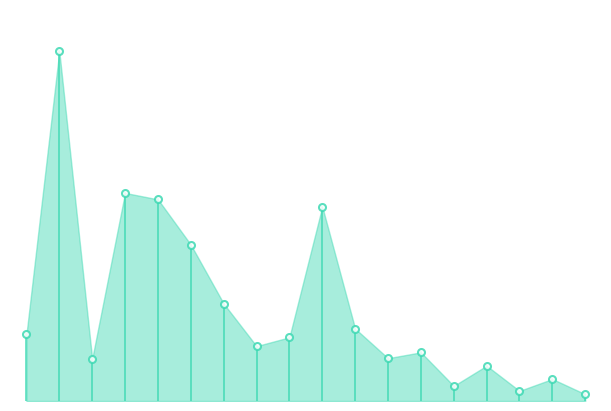

How many lines are shown in the chart?

1